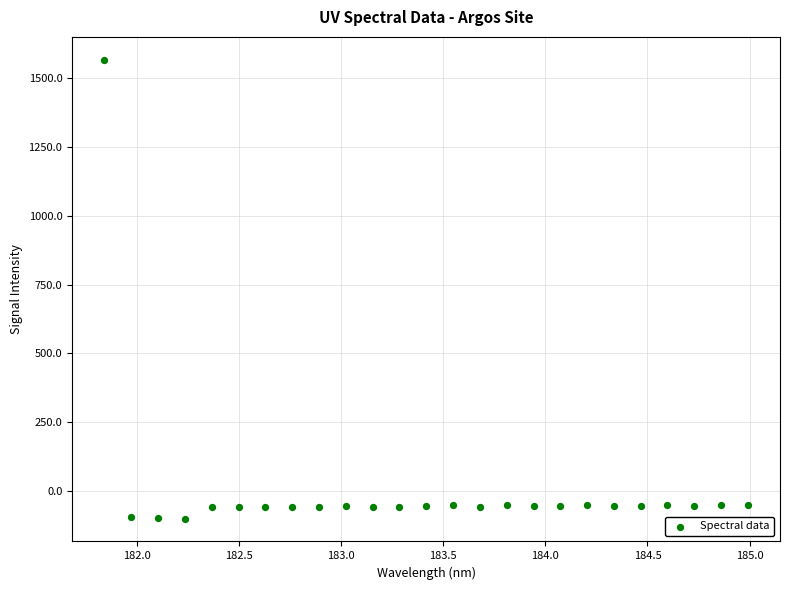

What is the range of Y values (max minus min)?

1668.8